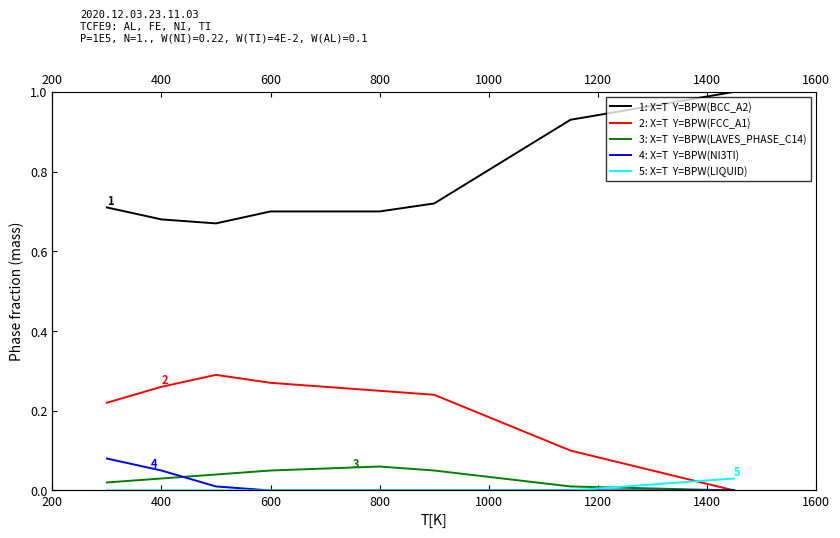

True or false: 5: X=T  Y=BPW(LIQUID) and 1: X=T  Y=BPW(BCC_A2) intersect in this chart.

False